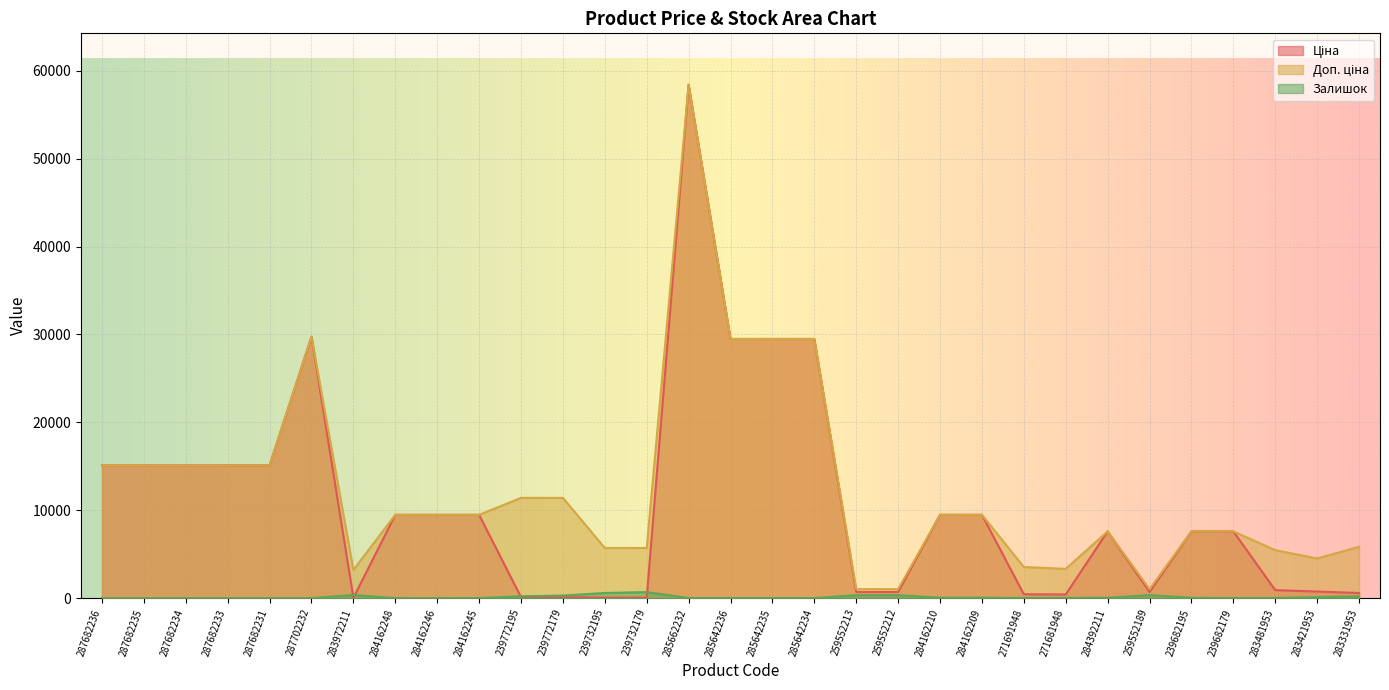

How many categories are shown in the chart?

31